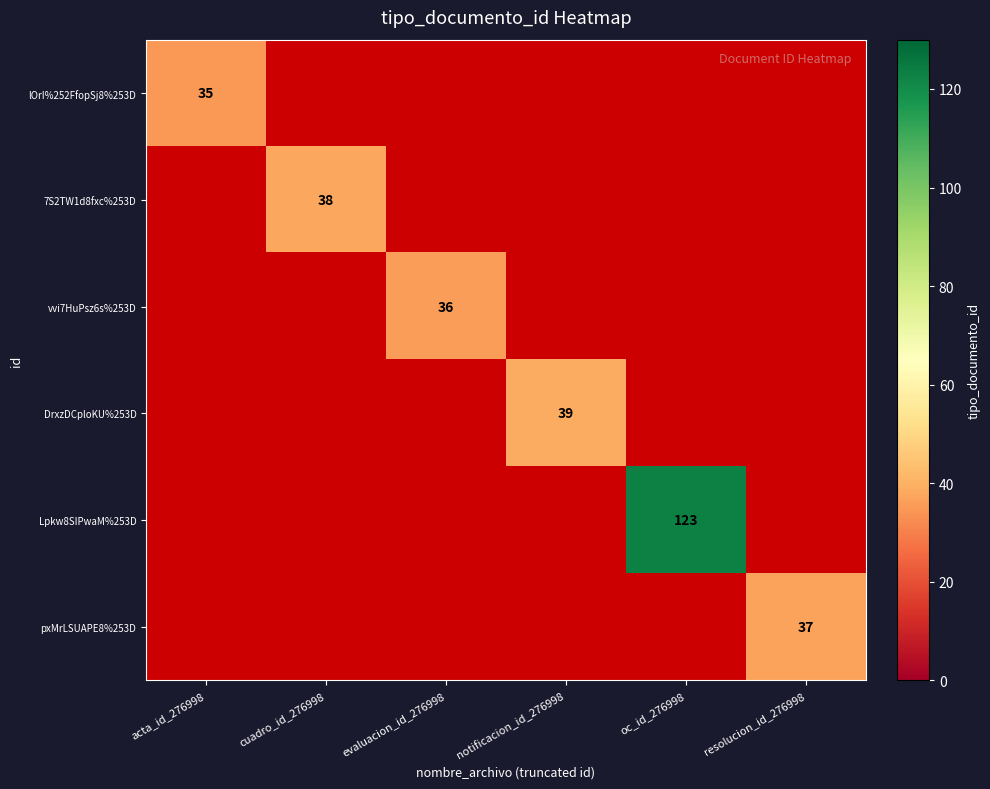

The value of 7S2TW1d8fxc%253D at cuadro_id_276998 is 67. True or false?

False